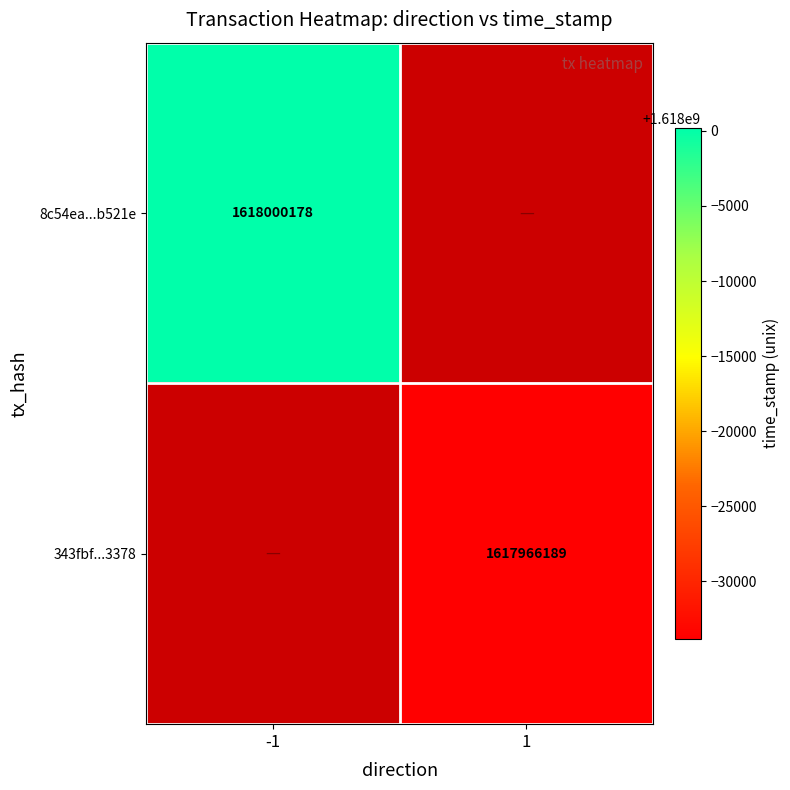

The 8c54ea...b521e series shows 1618000178 at -1. True or false?

True